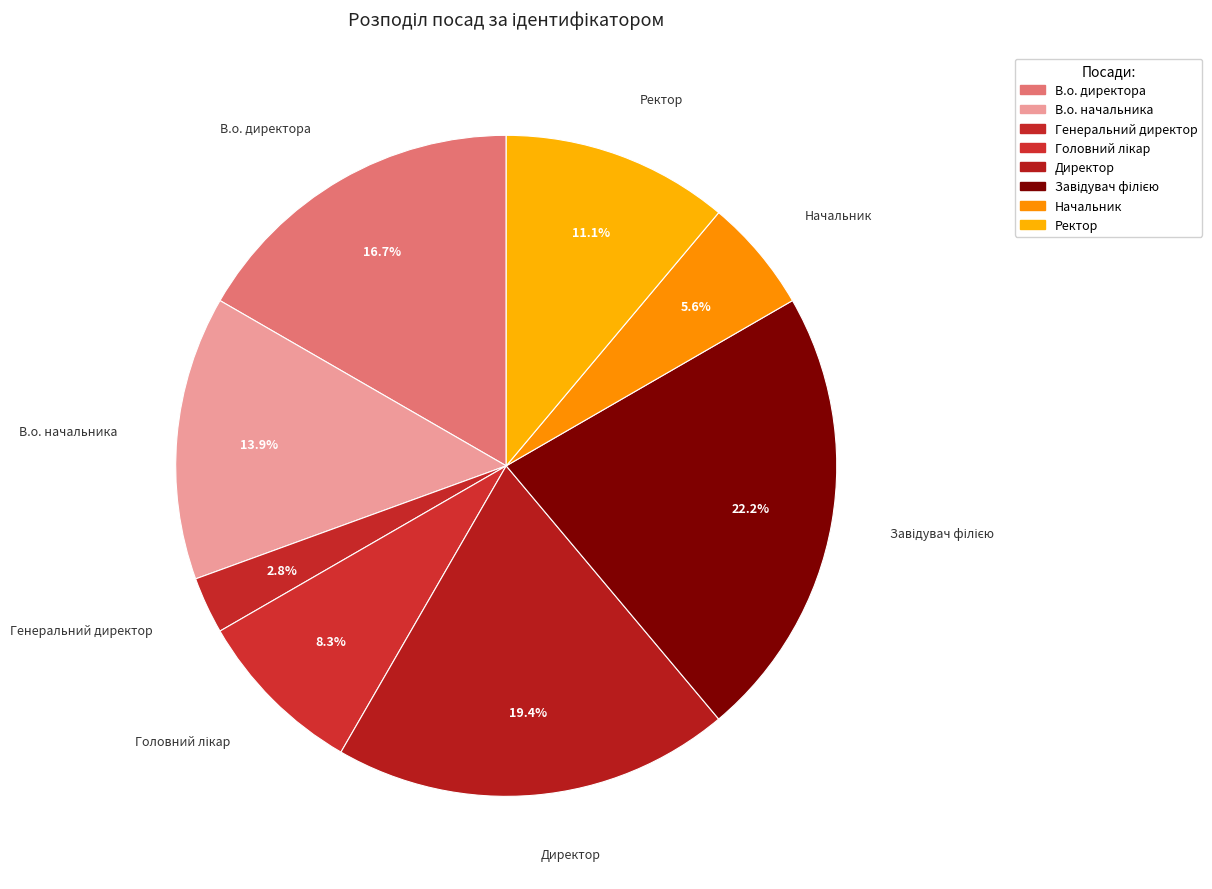

Count the number of slices in the pie.

8